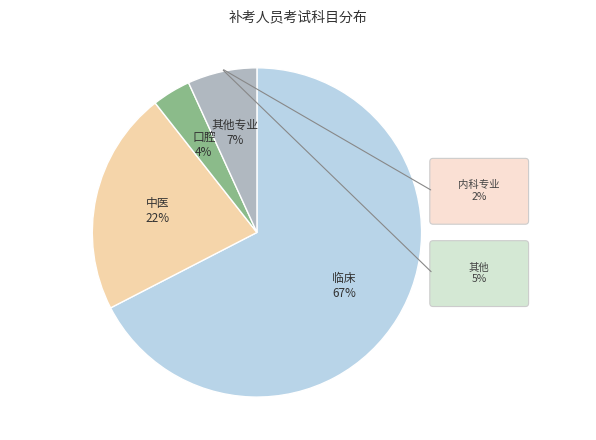

Is there a majority slice in this chart?

Yes